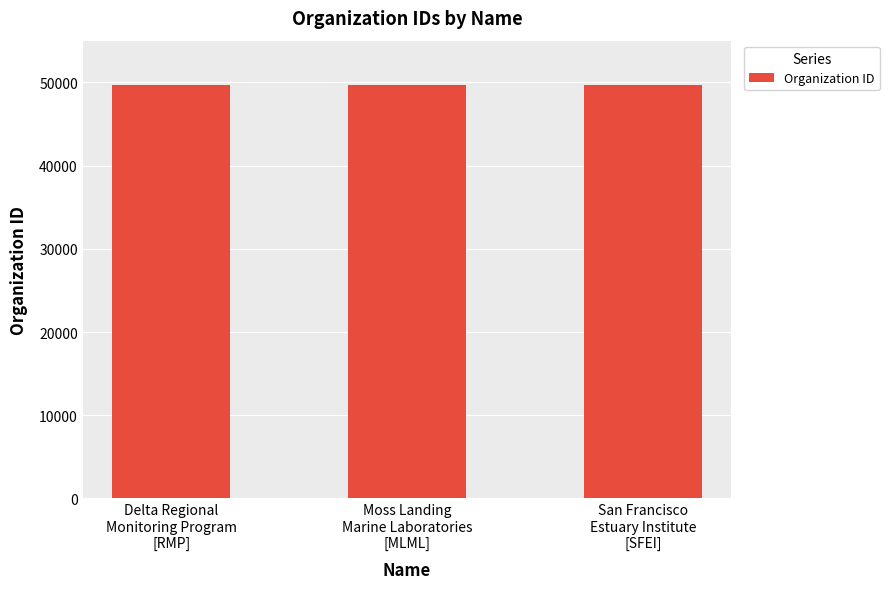

At which label is the value closest to 49676?

Moss Landing
Marine Laboratories
[MLML]